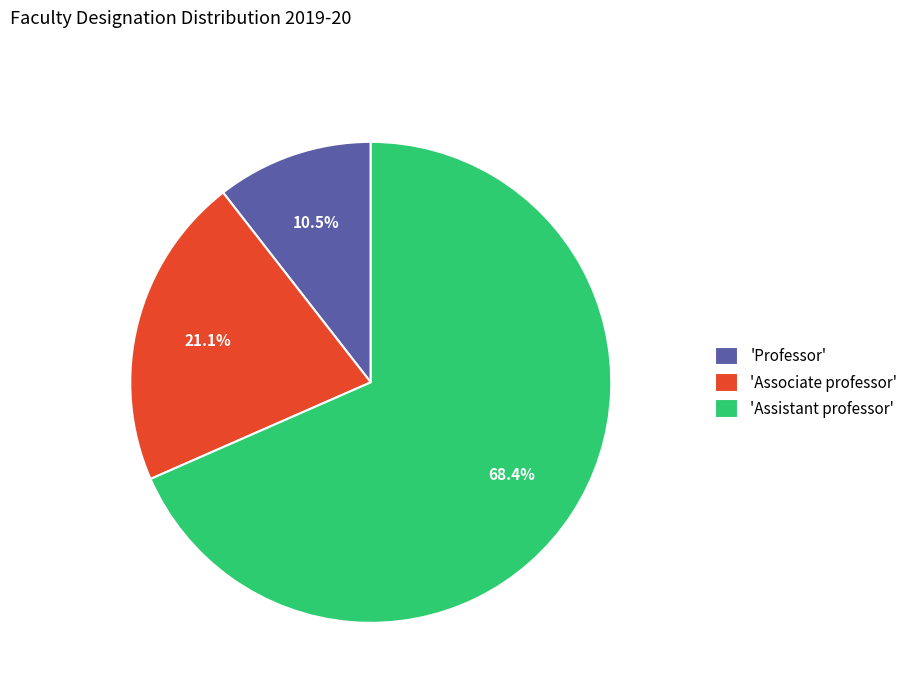

What is the ratio of the value at 'Professor' to the value at 'Associate professor'?

0.5